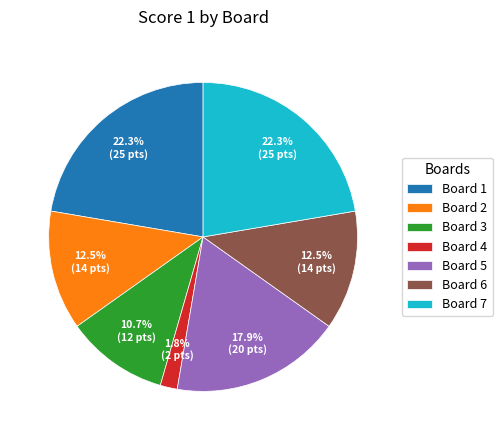

Which slice is the smallest?

Board 4